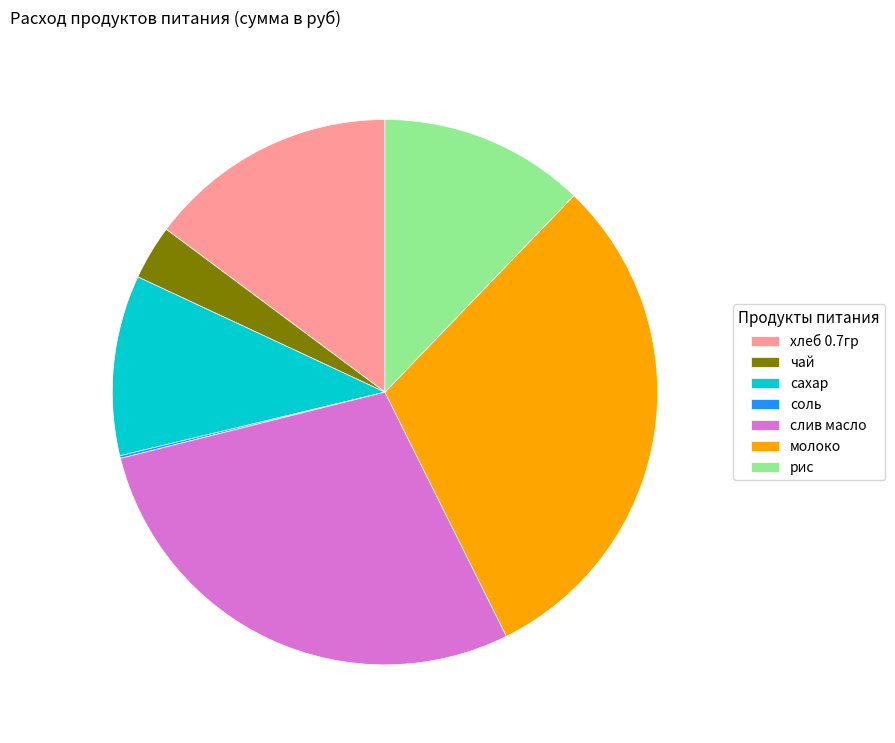

Which has a higher value, молоко or рис?

молоко